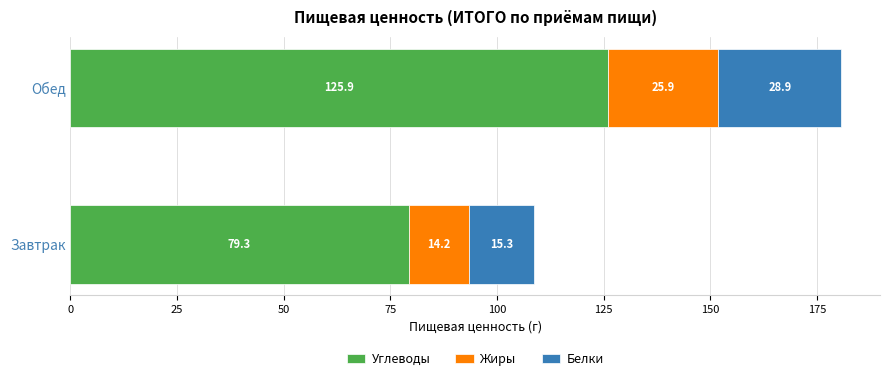

At which category is the sum across all series the highest?

Обед